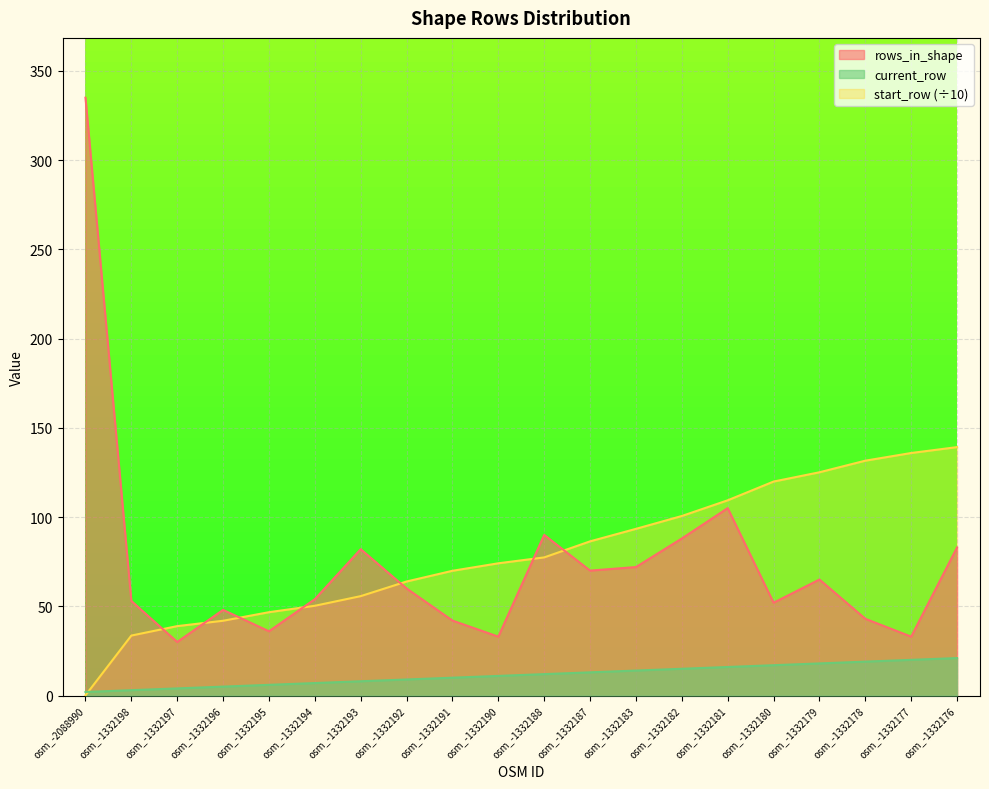

What is the total value across all series at osm_-1332177?

188.9